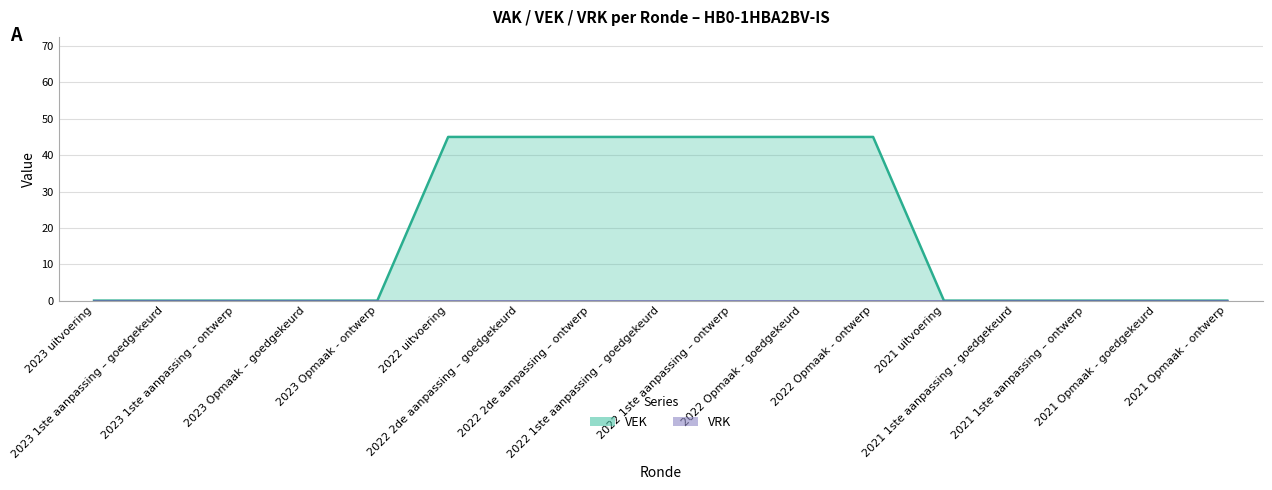

Count the values in the range 0 to 45.

17